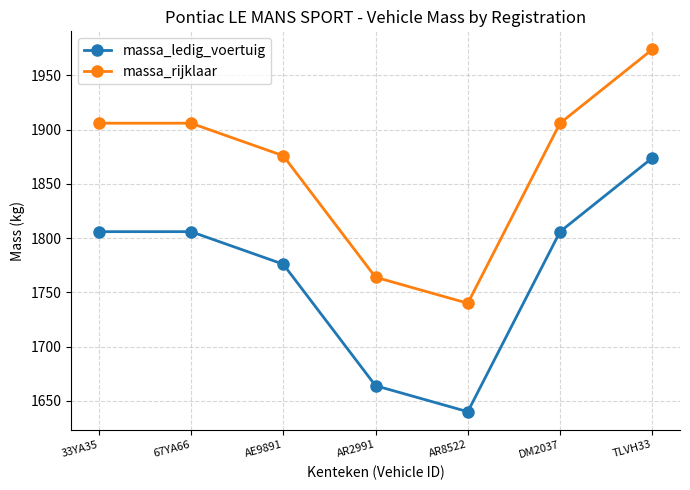

What is the difference between the maximum and minimum values in the massa_rijklaar series?

234